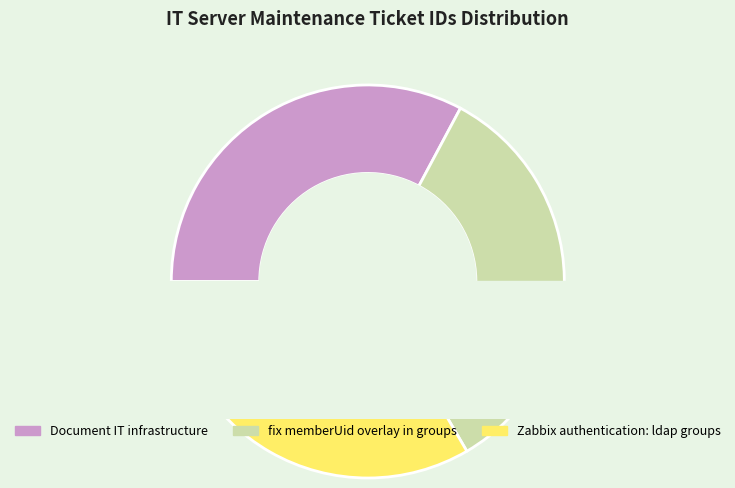

To the nearest percent, what portion does fix memberUid overlay in groups represent?

34%